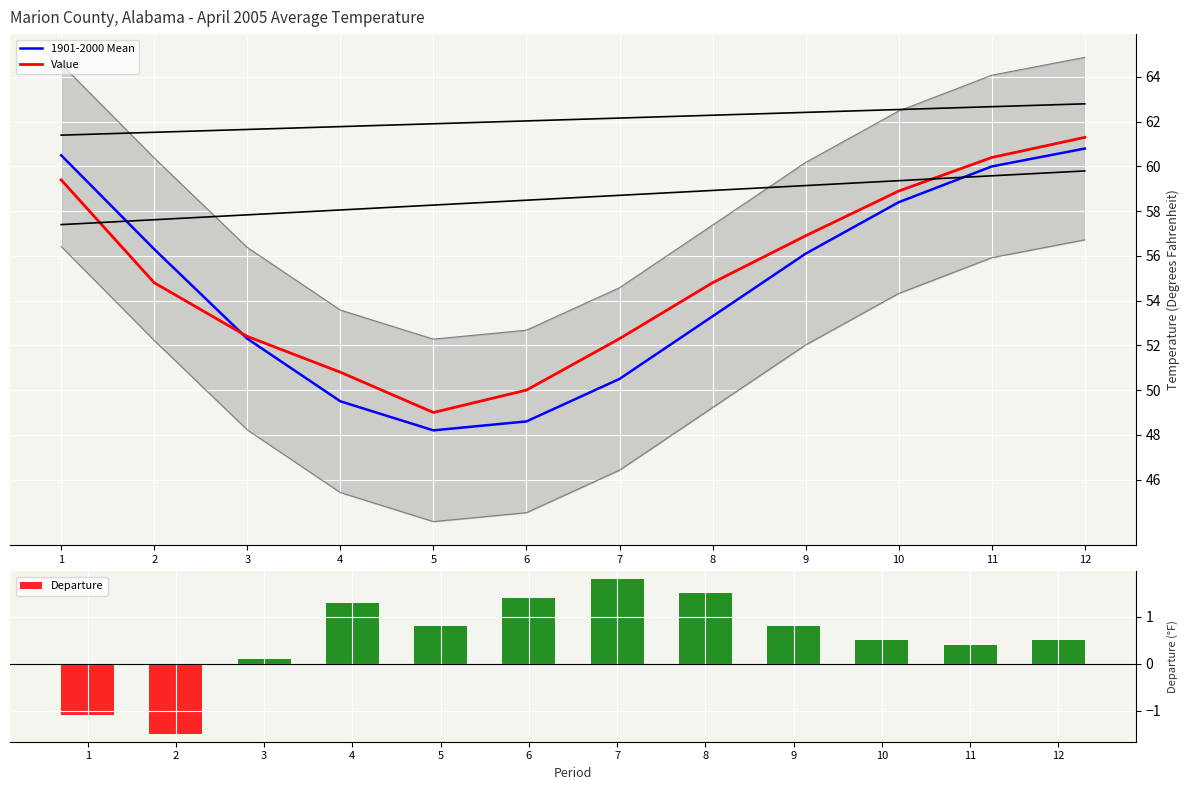

What are all the series names shown in the legend?

1901-2000 Mean, Value, Departure